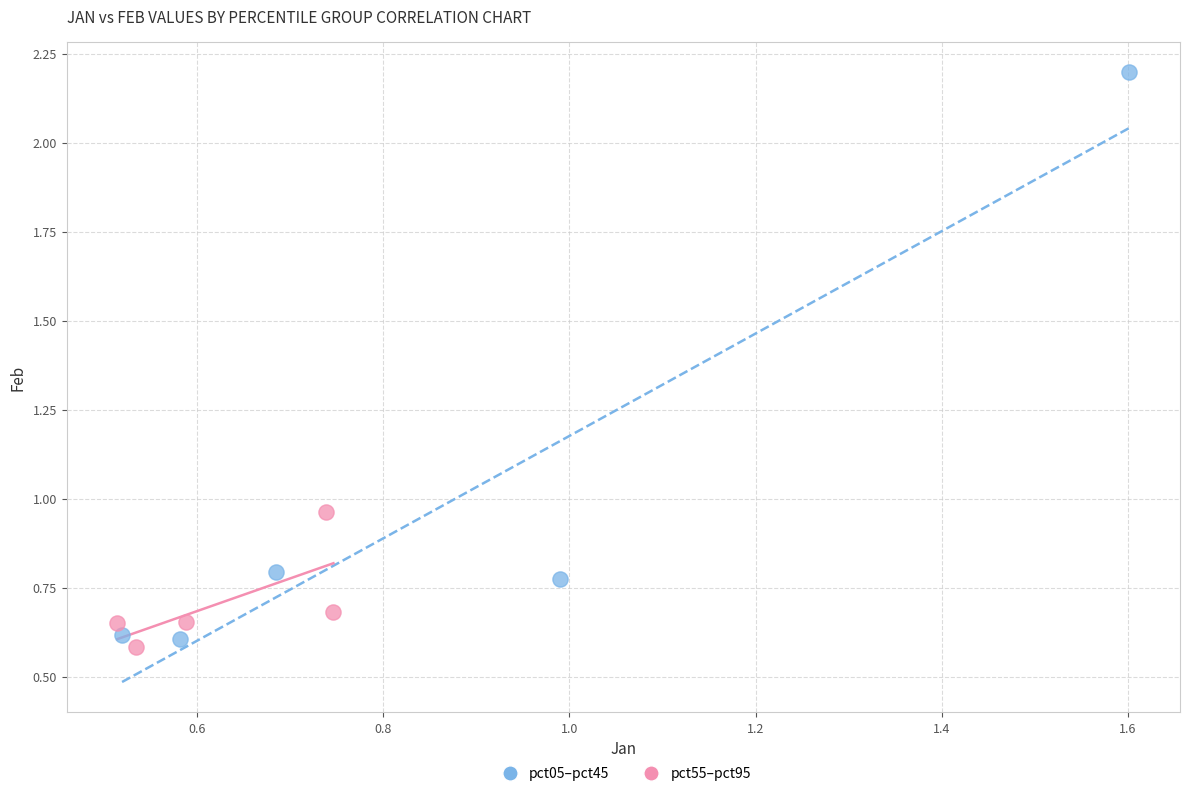

Which series reaches the maximum Y coordinate?

pct05–pct45